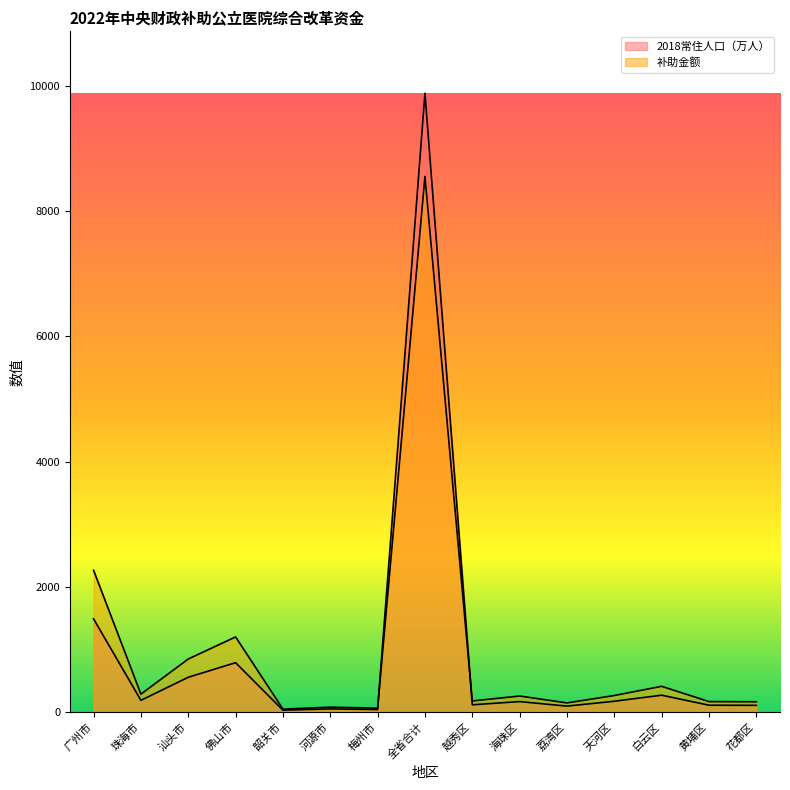

List the labels in order of 2018常住人口（万人） value, smallest first.

韶关市, 梅州市, 河源市, 荔湾区, 花都区, 黄埔区, 越秀区, 海珠区, 天河区, 珠海市, 白云区, 汕头市, 佛山市, 广州市, 全省合计